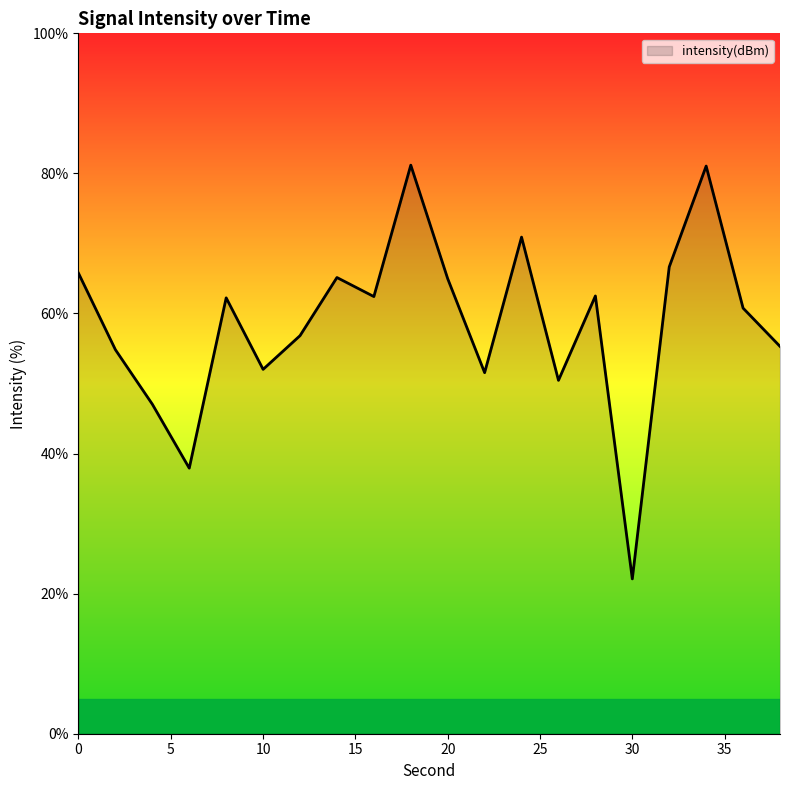

What is the maximum value shown in the chart?

81.2